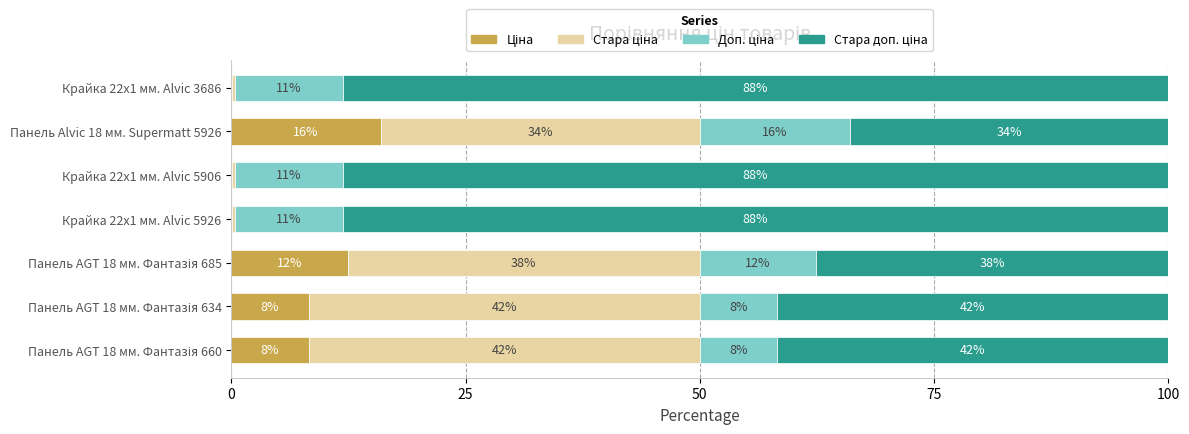

What is the value of the Стара доп. ціна bar at the 7th from the left?

88.1